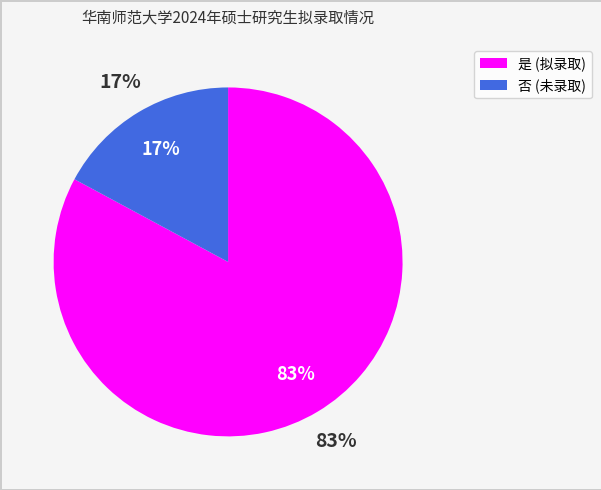

Rank the categories by value from highest to lowest.

是, 否